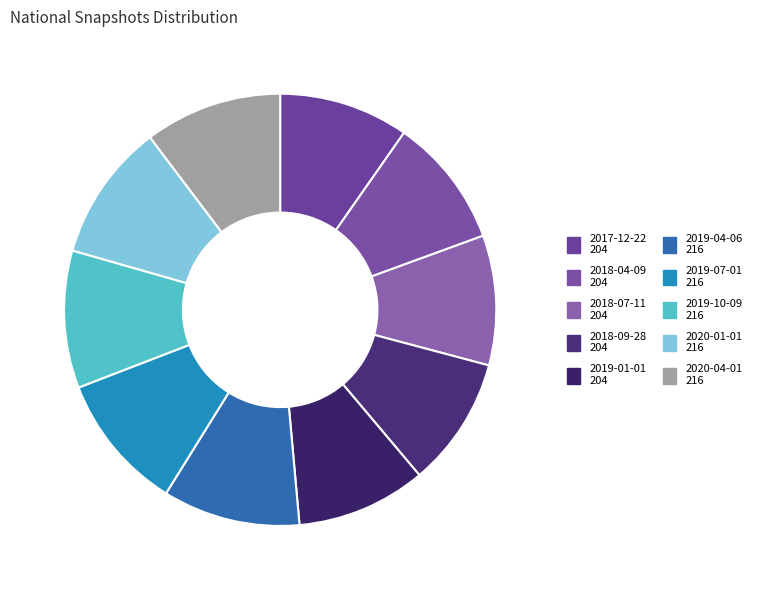

Count the number of slices in the pie.

10